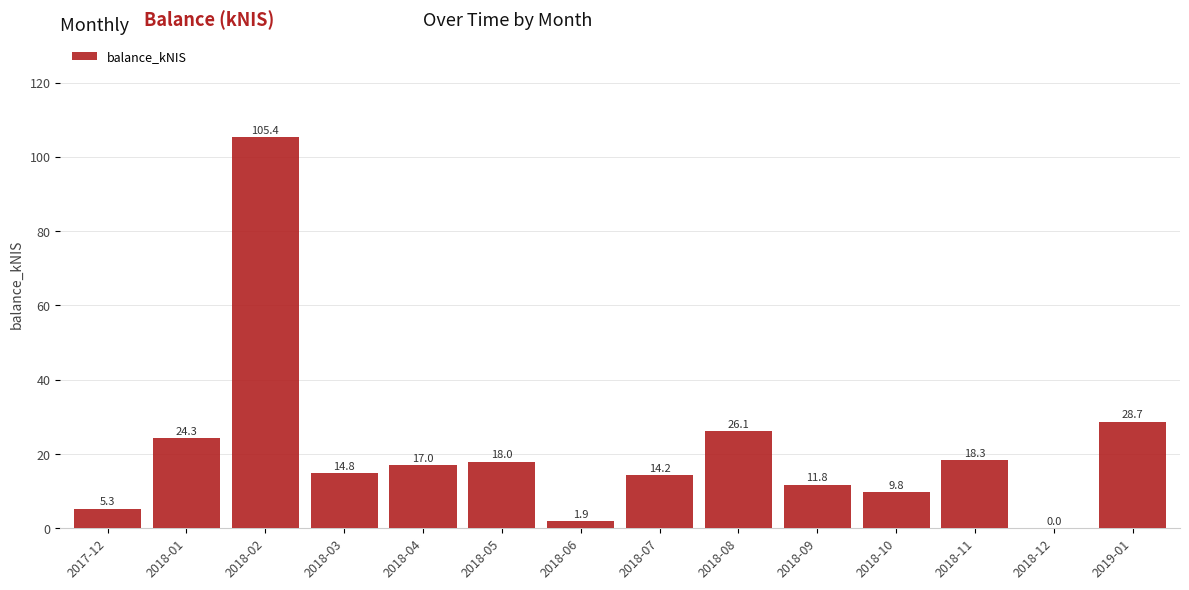

Where does the data first go above 17?

2018-01